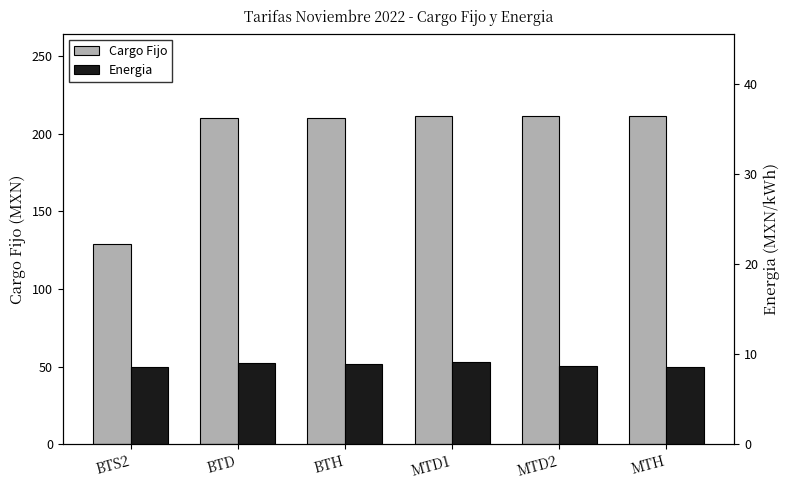

Which series has the largest total across all categories?

Cargo Fijo